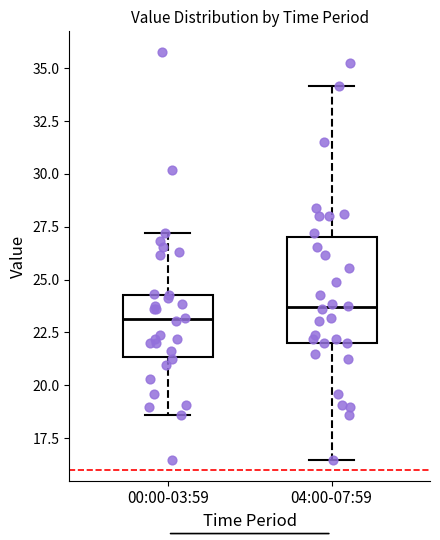

Reading left to right, transcribe this box plot: for each box, give where its median line is, the range the box spans, and where its two whiskers end, as read against the y-axis. The values are not printed on the chart, so give them approximately, as read against the axis.

00:00-03:59: median 23.0, box 21.5 to 24.5, whiskers 18.5 to 27.0
04:00-07:59: median 23.5, box 22.0 to 27.0, whiskers 16.5 to 34.0